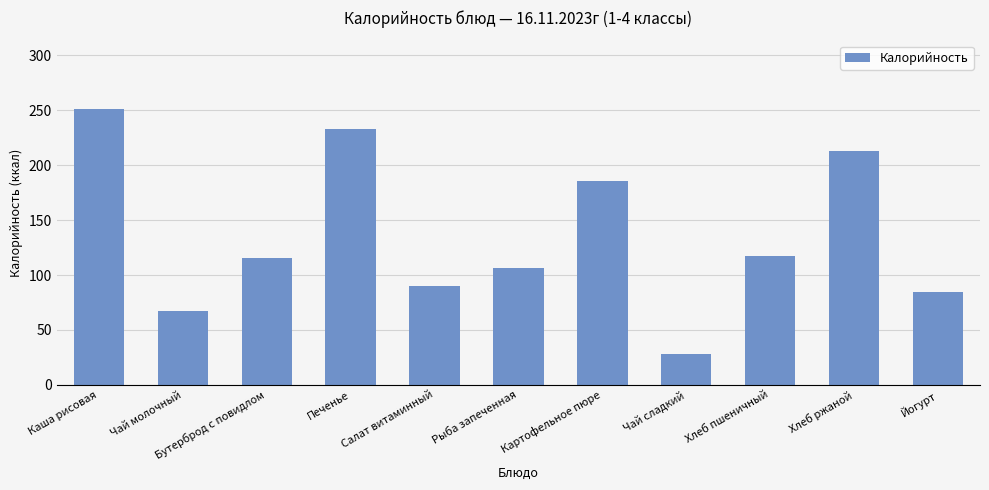

Count the number of data series in this chart.

1